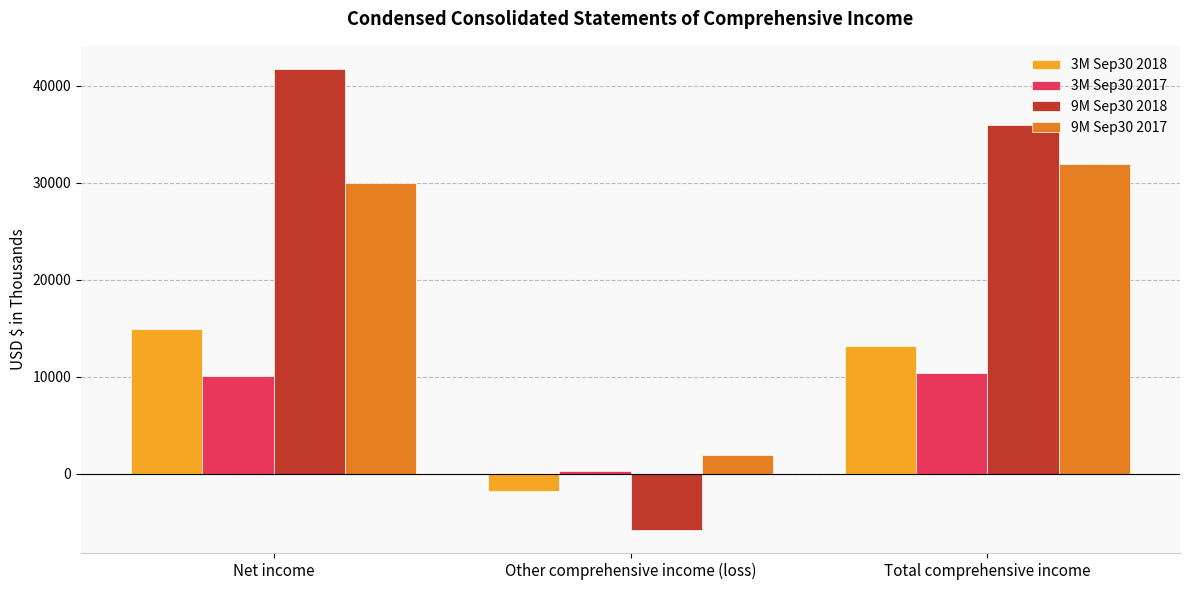

Which category has the highest value across all series?

Net income